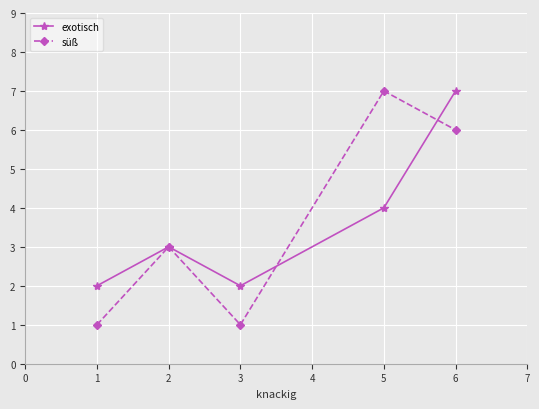

What is the value of the süß point at the 3rd from the left?

1